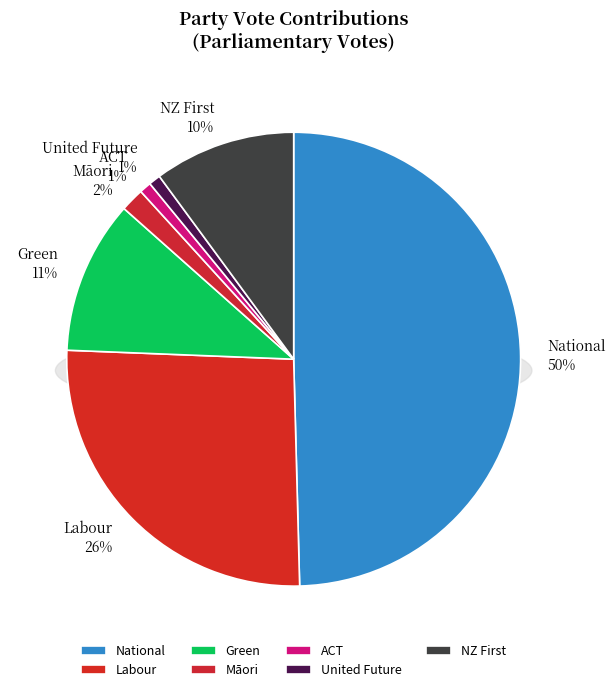

Does National account for over 50% of the chart?

No